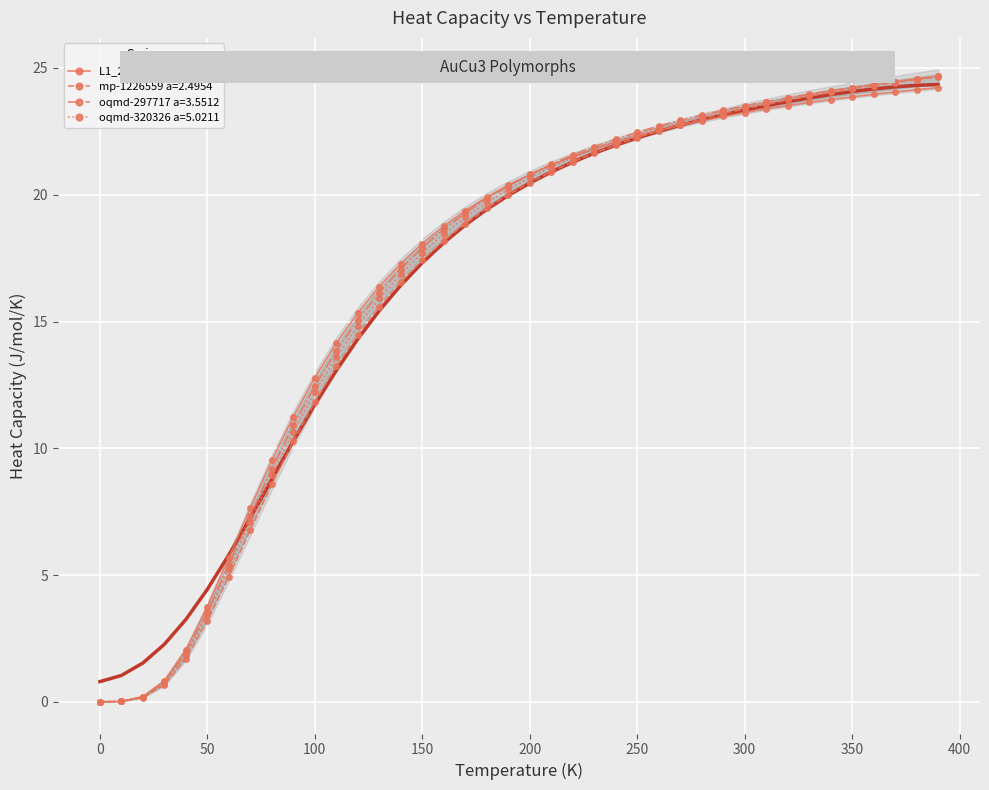

Reading right to left, transcribe all the data shown in this chart.

L1_2--AuCu3 a=3.5564: 390=24.2	380=24.1	370=24.1	360=24.0	350=23.9	340=23.8	330=23.6	320=23.5	310=23.4	300=23.2	290=23.1	280=22.9	270=22.7	260=22.5	250=22.3	240=22.1	230=21.8	220=21.5	210=21.2	200=20.8	190=20.4	180=19.9	170=19.4	160=18.8	150=18.1	140=17.3	130=16.4	120=15.3	110=14.1	100=12.8	90=11.2	80=9.5	70=7.6	60=5.7	50=3.8	40=2.1	30=0.8	20=0.2	10=0.0	0=0.0
mp-1226559 a=2.4954: 390=24.6	380=24.5	370=24.4	360=24.3	350=24.2	340=24.0	330=23.9	320=23.7	310=23.6	300=23.4	290=23.2	280=23.0	270=22.8	260=22.5	250=22.3	240=22.0	230=21.6	220=21.3	210=20.9	200=20.5	190=20.0	180=19.5	170=18.9	160=18.2	150=17.4	140=16.6	130=15.6	120=14.5	110=13.2	100=11.8	90=10.3	80=8.6	70=6.8	60=4.9	50=3.2	40=1.7	30=0.7	20=0.2	10=0.0	0=0.0
oqmd-297717 a=3.5512: 390=24.7	380=24.6	370=24.5	360=24.3	350=24.2	340=24.1	330=24.0	320=23.8	310=23.7	300=23.5	290=23.3	280=23.1	270=22.9	260=22.7	250=22.5	240=22.2	230=21.9	220=21.6	210=21.2	200=20.8	190=20.3	180=19.8	170=19.3	160=18.6	150=17.9	140=17.1	130=16.1	120=15.1	110=13.8	100=12.5	90=10.9	80=9.2	70=7.3	60=5.4	50=3.5	40=1.9	30=0.8	20=0.2	10=0.0	0=0.0
oqmd-320326 a=5.0211: 390=24.7	380=24.6	370=24.5	360=24.3	350=24.2	340=24.1	330=23.9	320=23.8	310=23.6	300=23.5	290=23.3	280=23.1	270=22.9	260=22.6	250=22.4	240=22.1	230=21.8	220=21.5	210=21.1	200=20.7	190=20.2	180=19.7	170=19.1	160=18.4	150=17.7	140=16.9	130=15.9	120=14.8	110=13.6	100=12.2	90=10.6	80=8.9	70=7.1	60=5.2	50=3.4	40=1.8	30=0.7	20=0.2	10=0.0	0=0.0